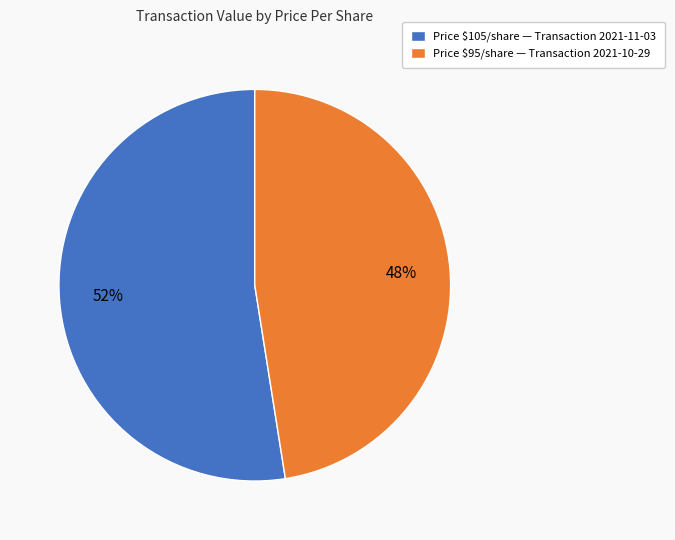

Is it true that Price $105/share — Transaction 2021-11-03 is 43% of the pie?

False